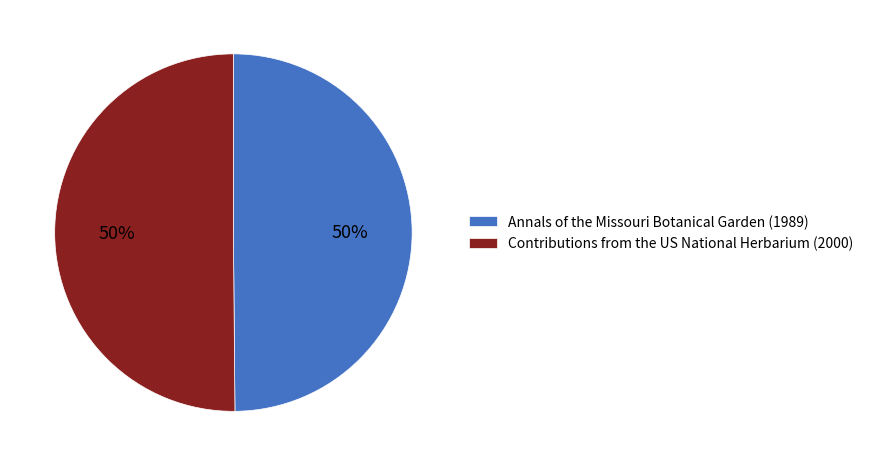

To the nearest percent, what is the combined percentage of Annals of the Missouri Botanical Garden (1989) and Contributions from the US National Herbarium (2000)?

100%